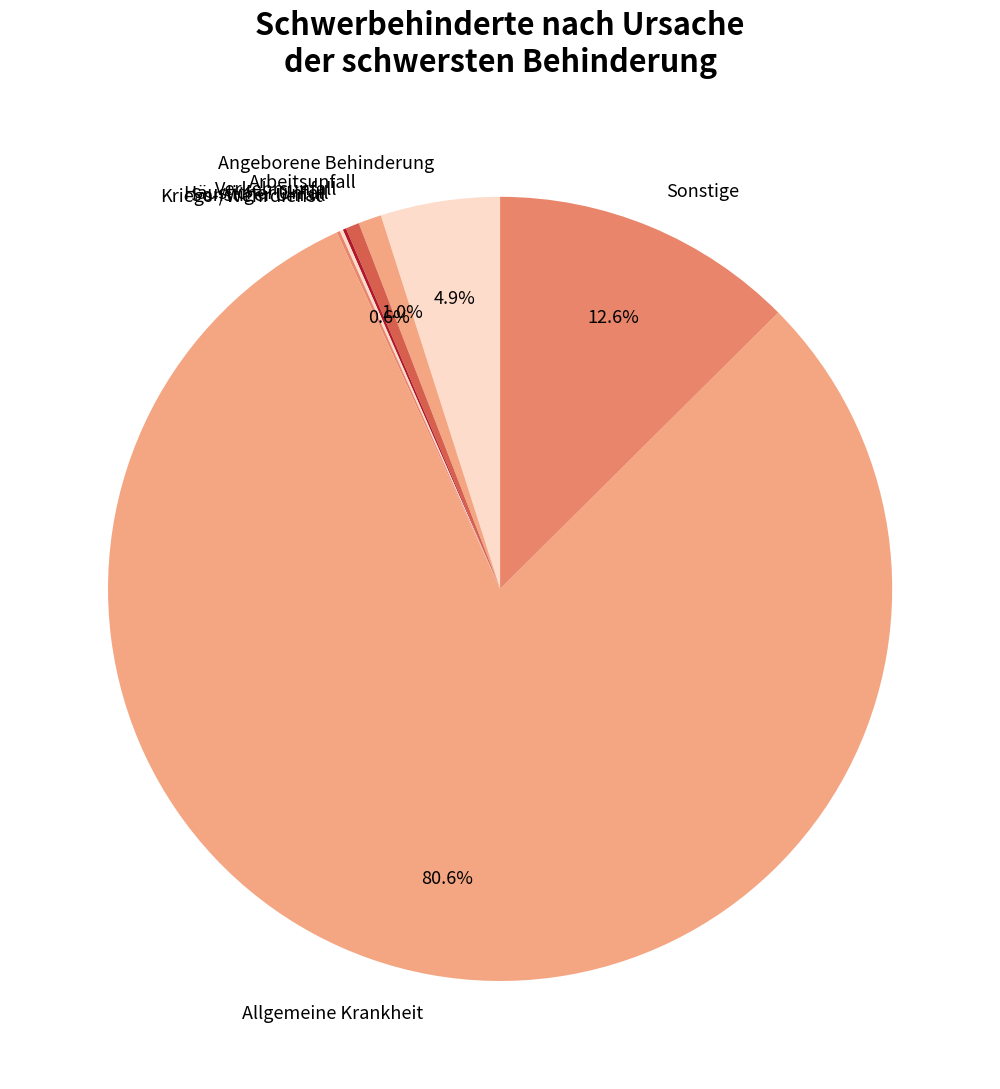

Which has a higher value, Sonstige or Allgemeine Krankheit?

Allgemeine Krankheit